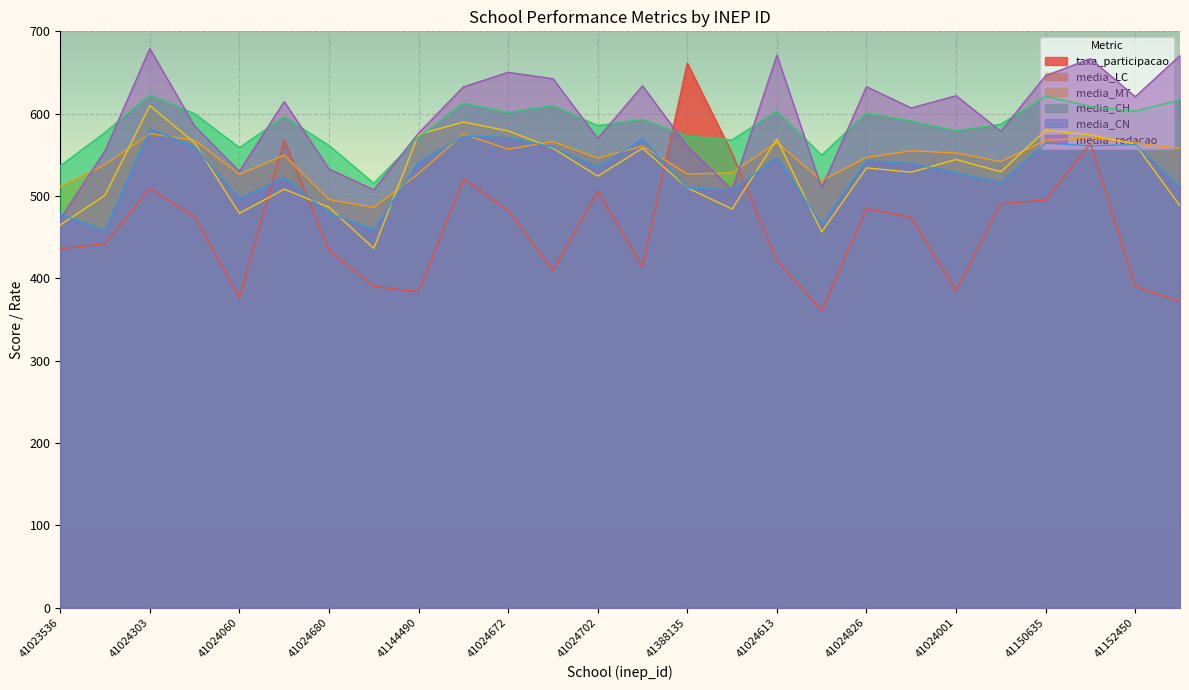

Which series has the largest range (max minus min)?

taxa_participacao